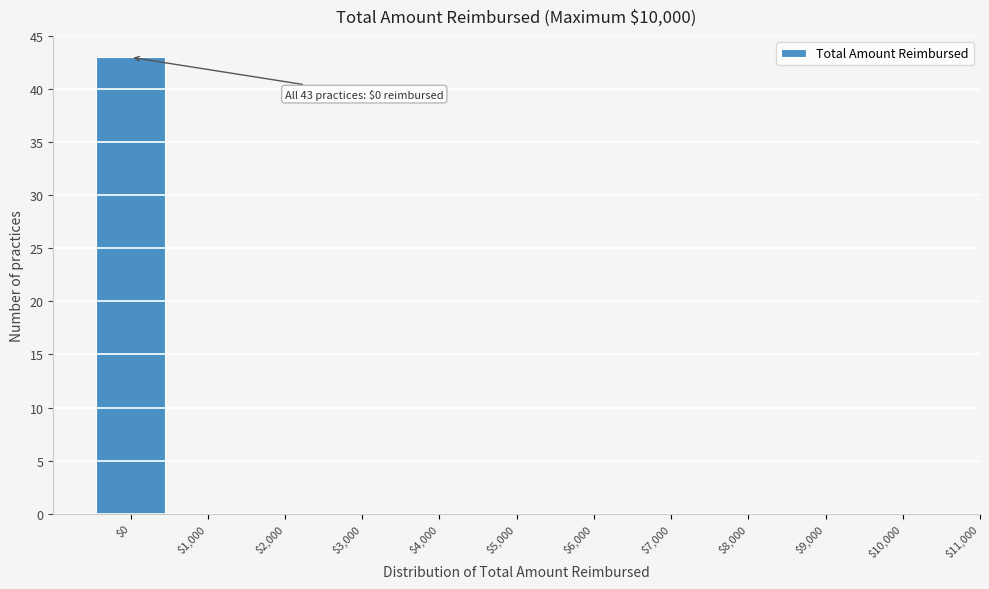

Which range on the x-axis has the tallest bar?

-500 to 500